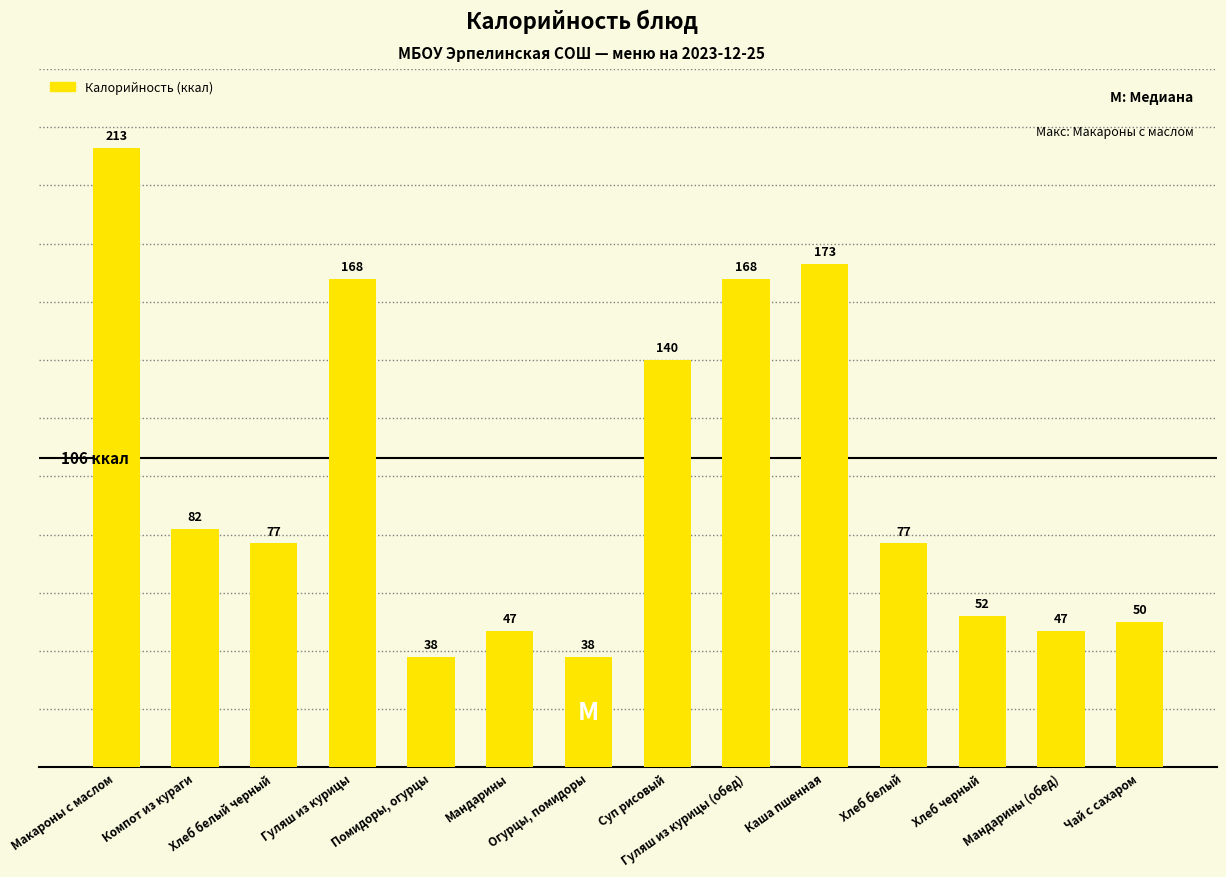

Count the number of data series in this chart.

1